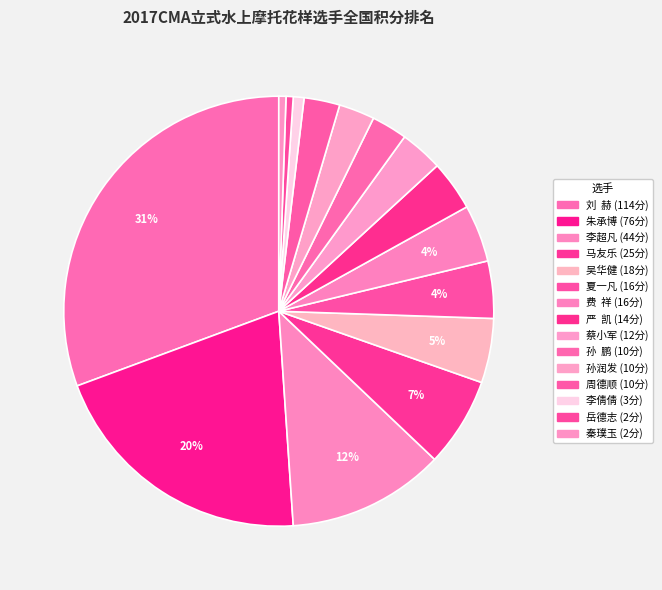

Rank the categories by value from highest to lowest.

刘  赫, 朱承博, 李超凡, 马友乐, 吴华健, 夏一凡, 费  祥, 严  凯, 蔡小军, 孙  鹏, 孙润发, 周德顺, 李倩倩, 岳德志, 秦璞玉